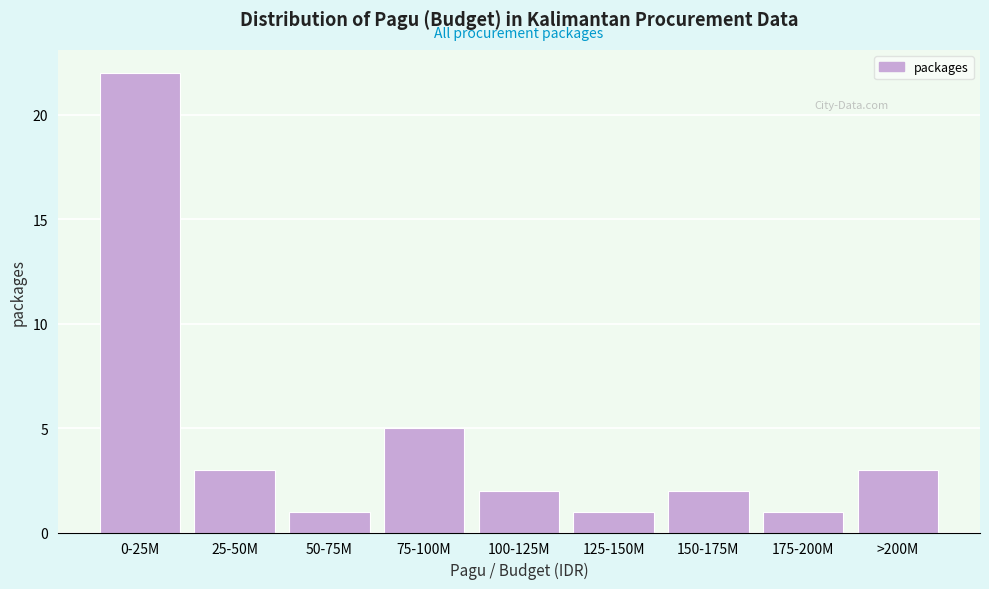

Reading left to right, transcribe all the data shown in this chart.

0-25M=22	25-50M=3	50-75M=1	75-100M=5	100-125M=2	125-150M=1	150-175M=2	175-200M=1	>200M=3